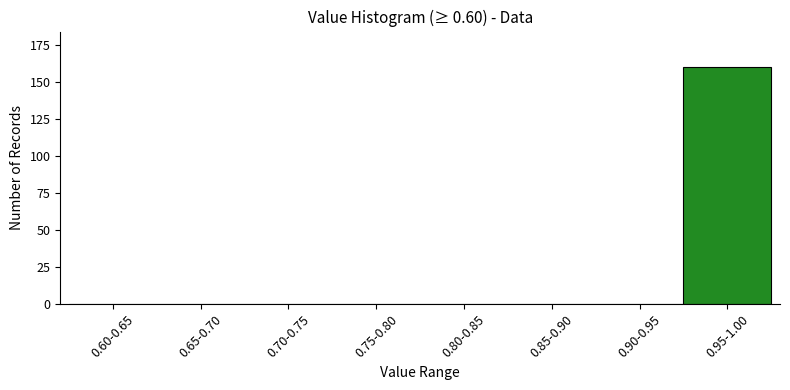

Reading right to left, what are all the values shown in this chart?

0.95-1.00=160	0.90-0.95=0	0.85-0.90=0	0.80-0.85=0	0.75-0.80=0	0.70-0.75=0	0.65-0.70=0	0.60-0.65=0